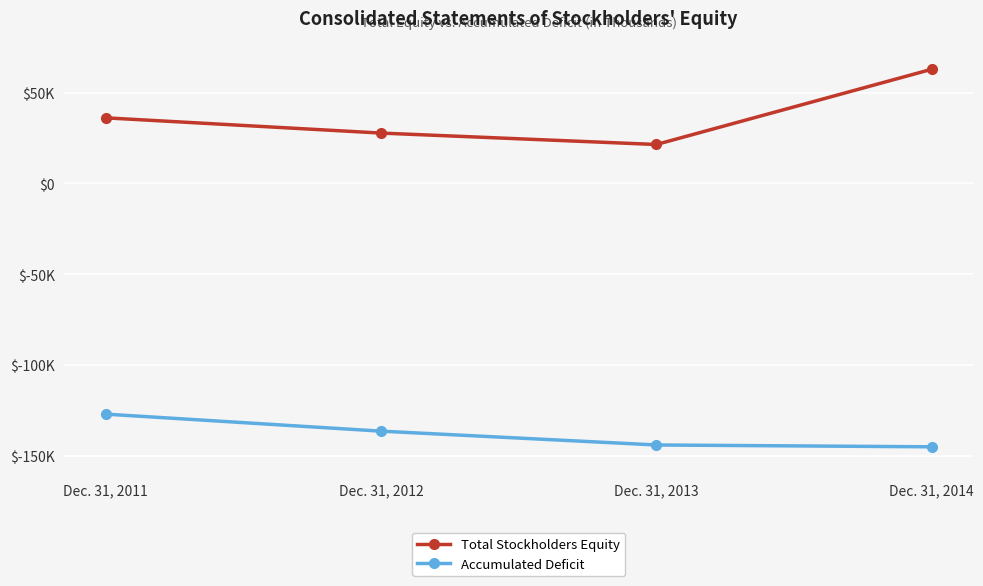

Rank the series by their maximum value, from lowest to highest.

Accumulated Deficit, Total Stockholders Equity